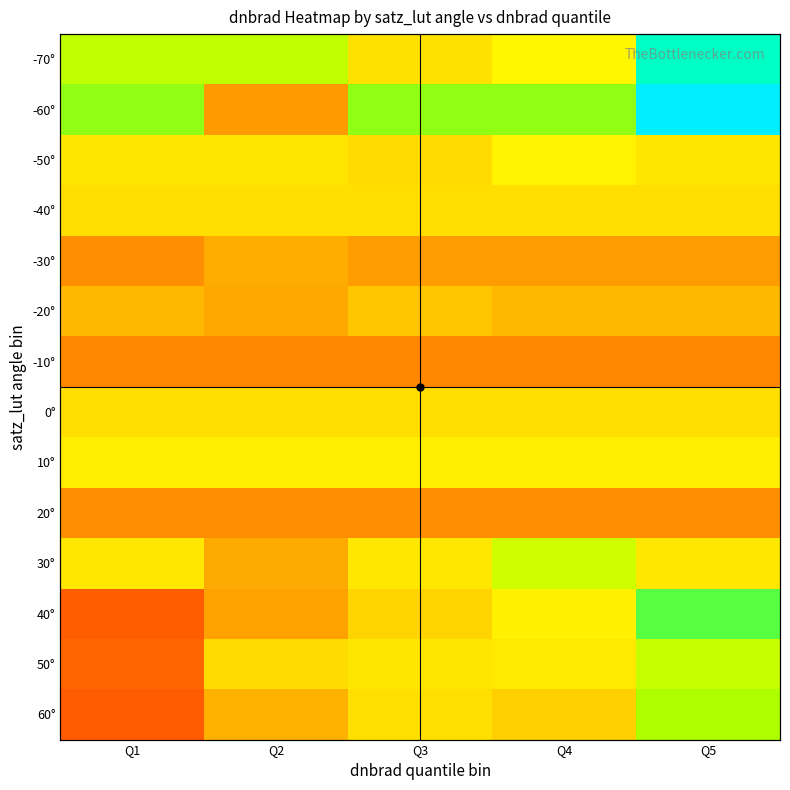

Which has a higher value, Q1 or Q2?

Q1